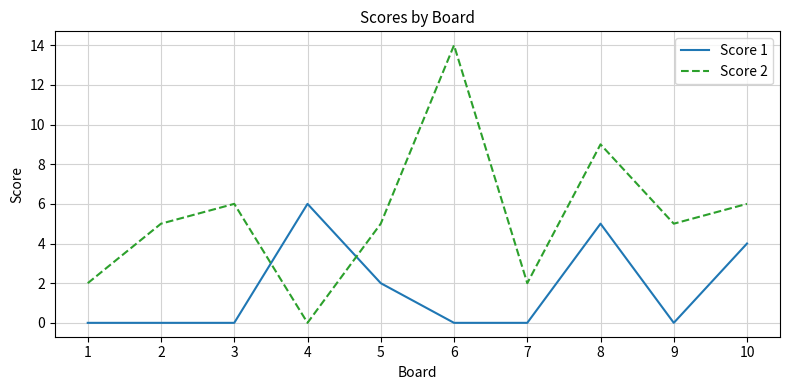

Is this an area chart (filled region under the line)?

No